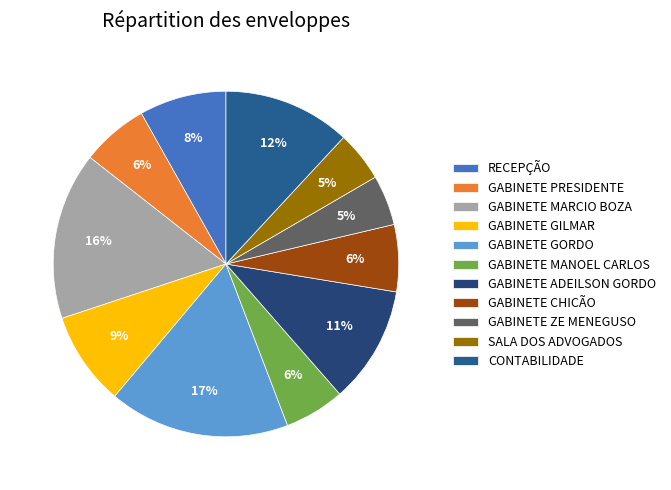

What percentage is NOT represented by CONTABILIDADE?

88.1%